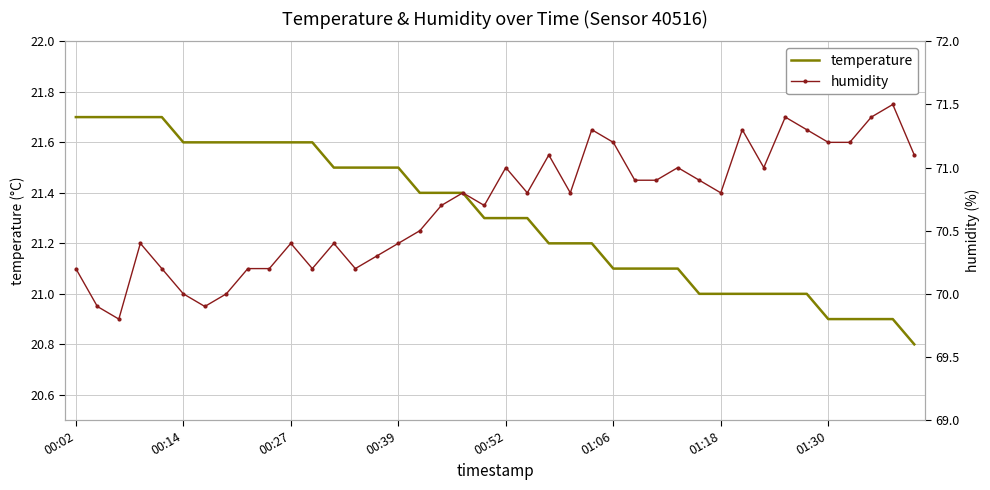

True or false: temperature has a value of 21.6 at 00:14.

True